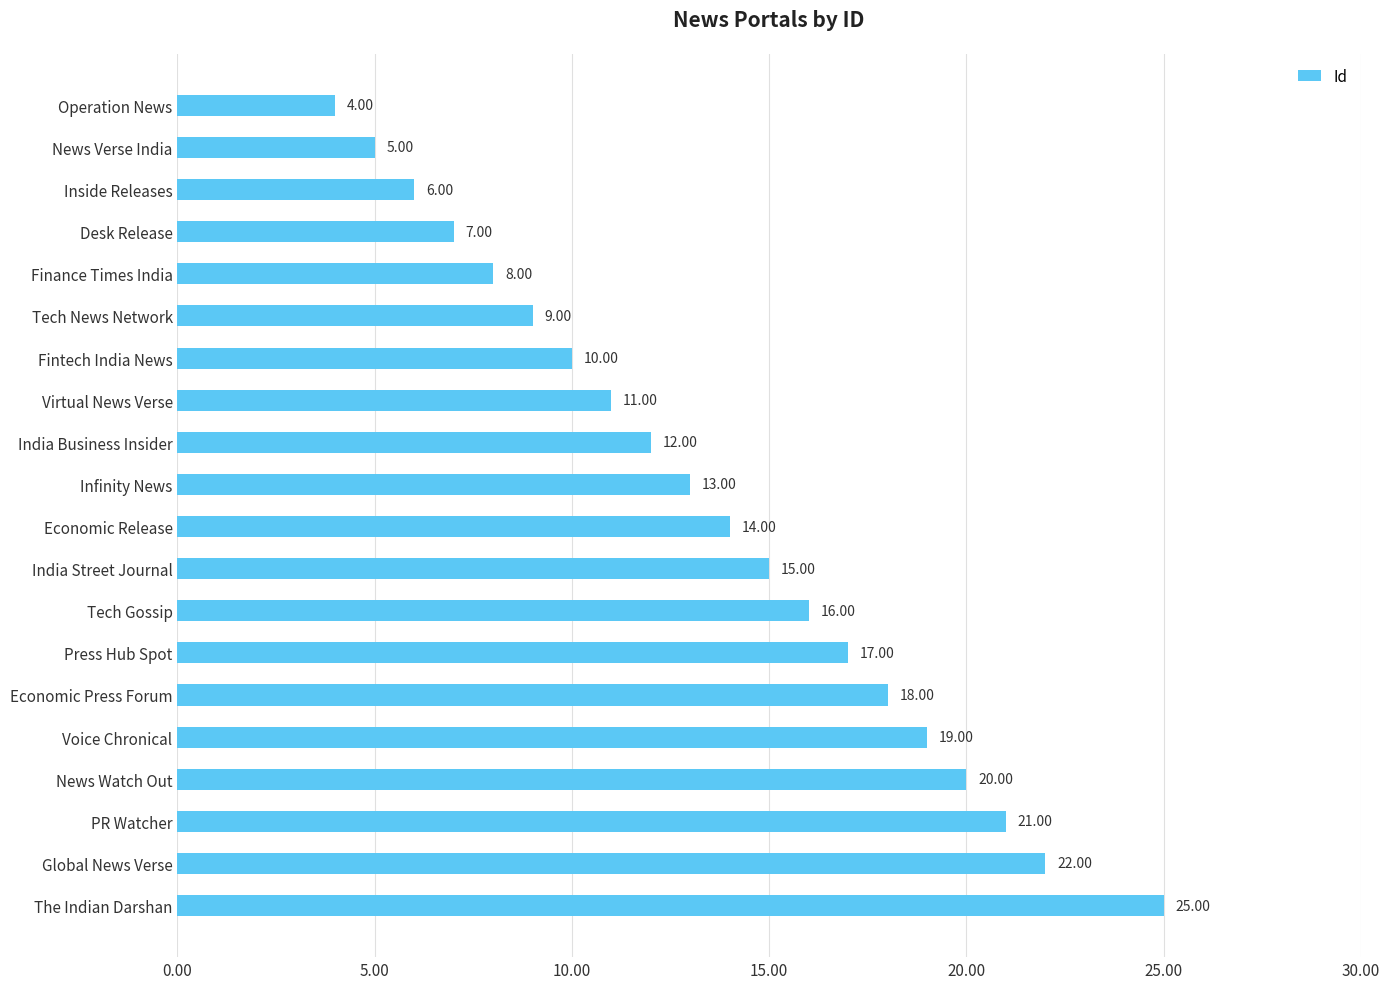

Does the chart contain any negative values?

No